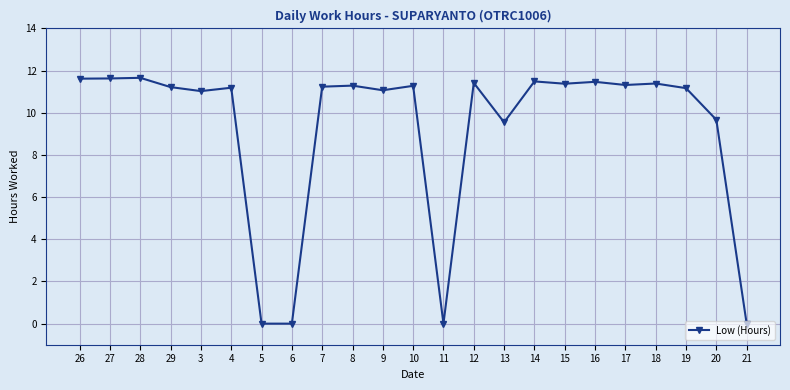

What is the approximate value at 8?

11.3